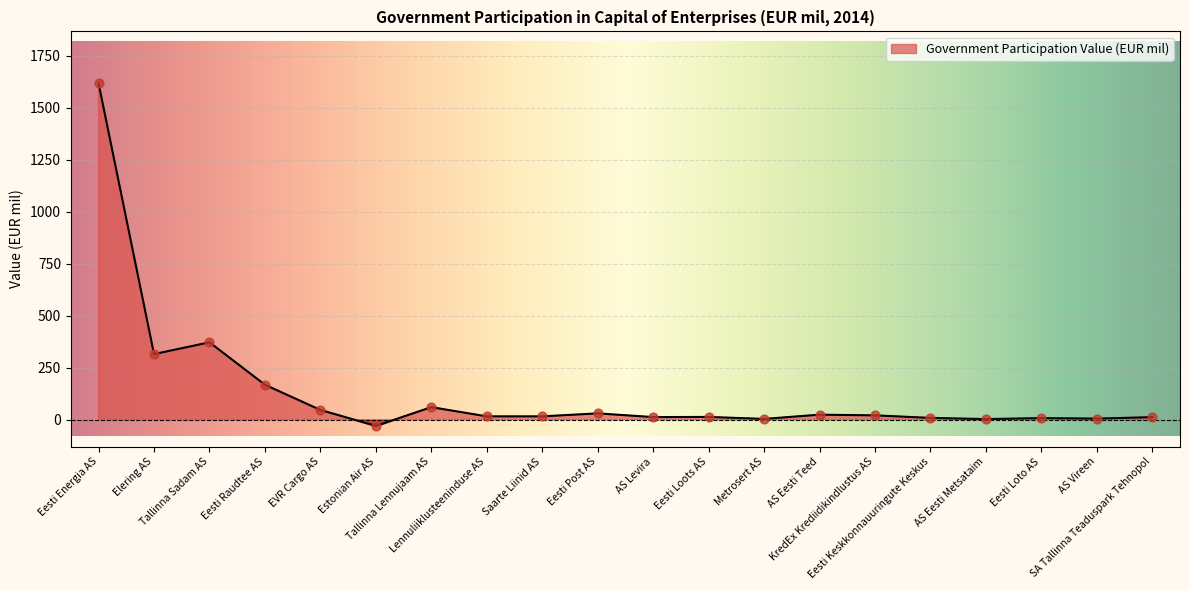

Which has a higher value, AS Eesti Teed or Lennuliiklusteeninduse AS?

AS Eesti Teed